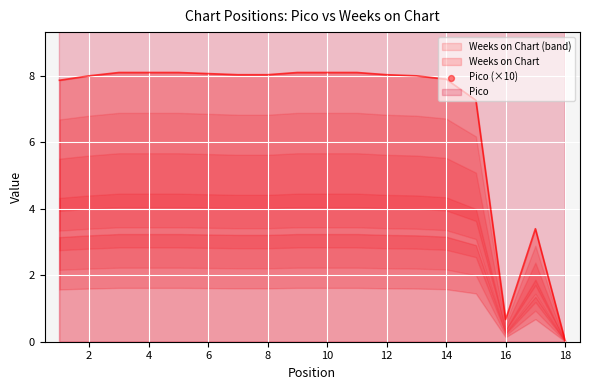

Between 14 and 15, which is larger?

14